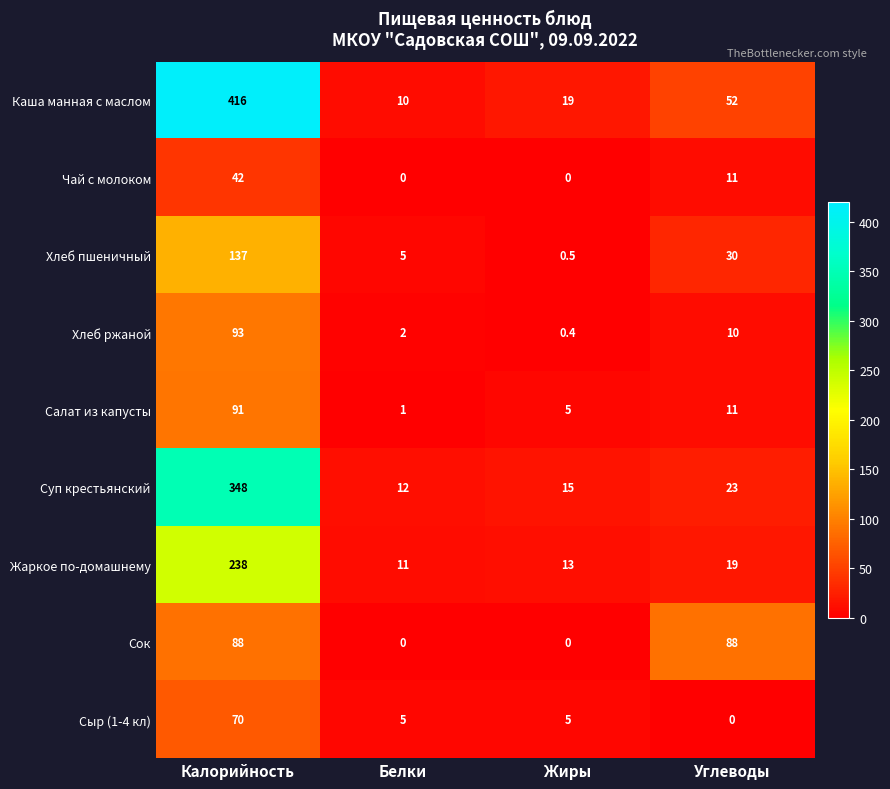

Which series changed the most between Калорийность and Углеводы?

Каша манная с маслом